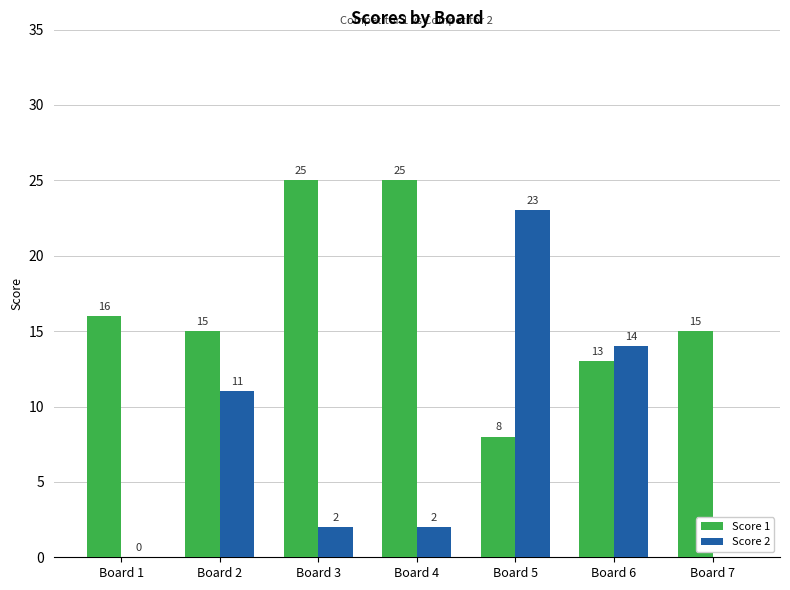

Reading left to right, transcribe all the data shown in this chart.

Score 1: 16	15	25	25	8	13	15
Score 2: 0	11	2	2	23	14	0